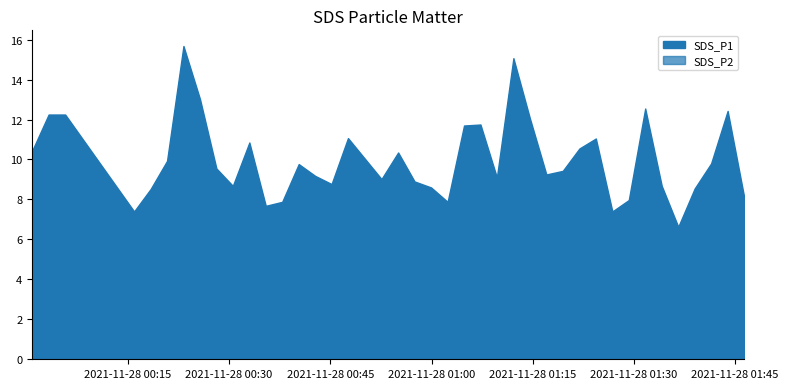

True or false: SDS_P2 and SDS_P1 cross at least once.

False